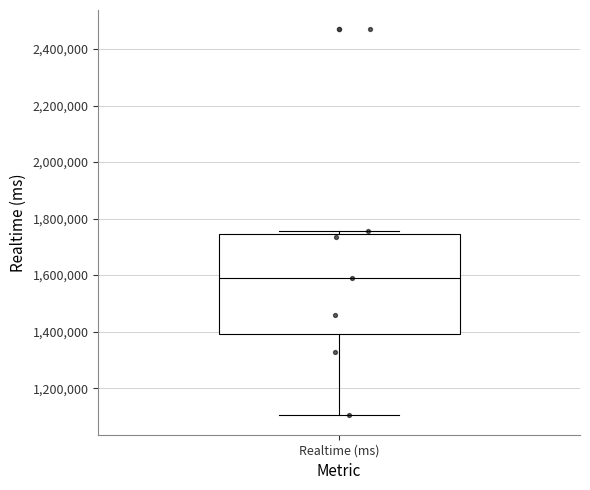

Read this box plot against the y-axis: the position of the median line, the range covered by the box, and the ends of both whiskers. The values are not printed on the chart, so give them approximately, as read against the axis.

median 1600000, box 1400000 to 1740000, whiskers 1100000 to 1760000